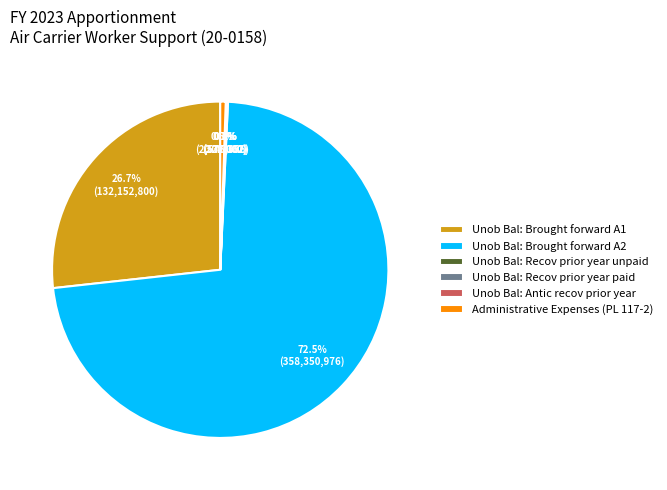

Is there a majority slice in this chart?

Yes